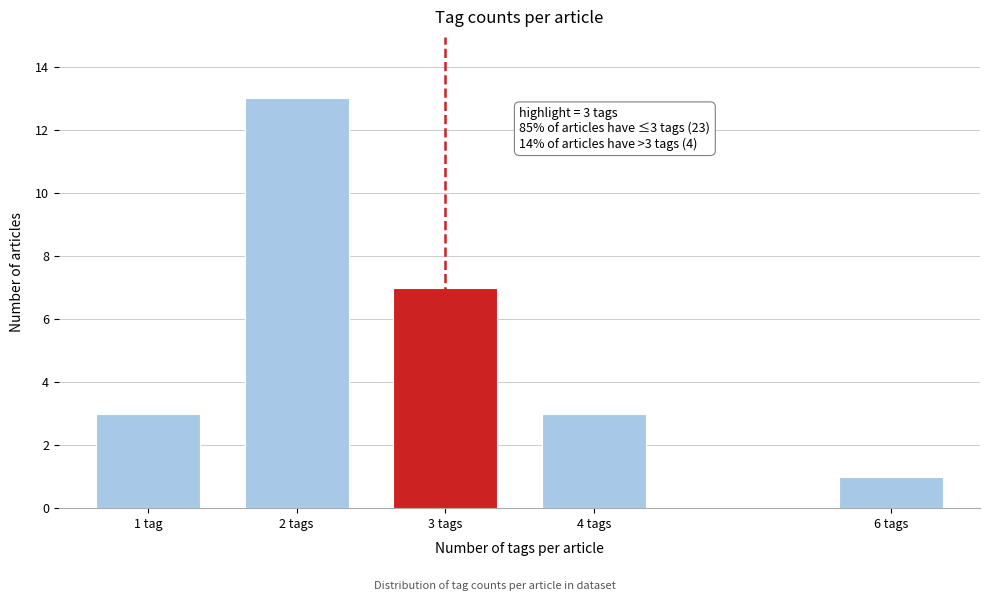

Reading left to right, transcribe all the data shown in this chart.

3	13	7	3	1